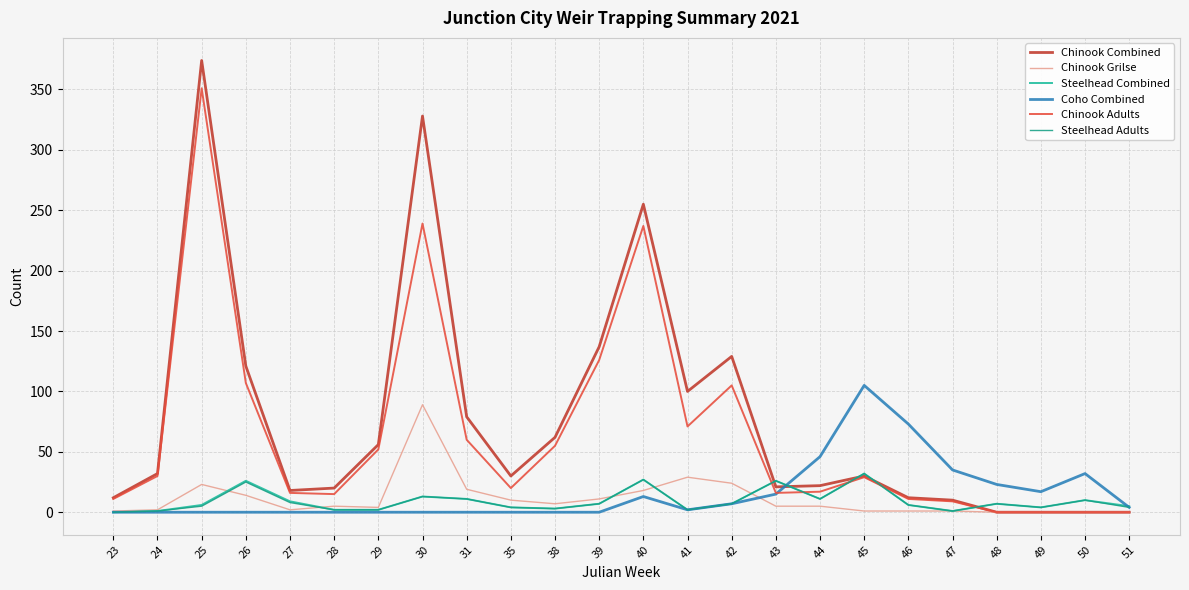

What is the greatest value displayed?

374